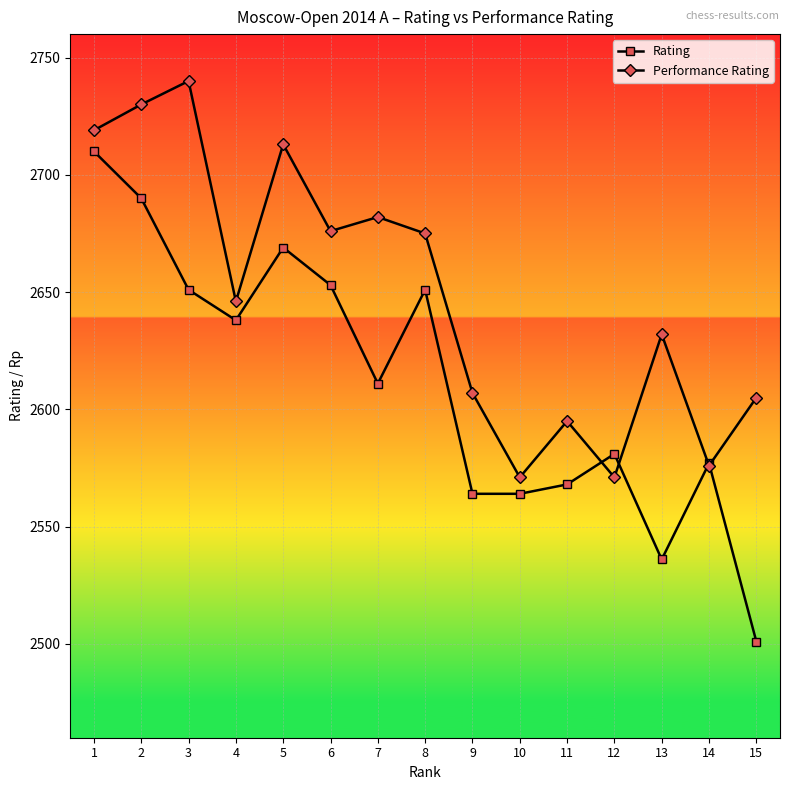

What is the lowest value of the Performance Rating series?

2571